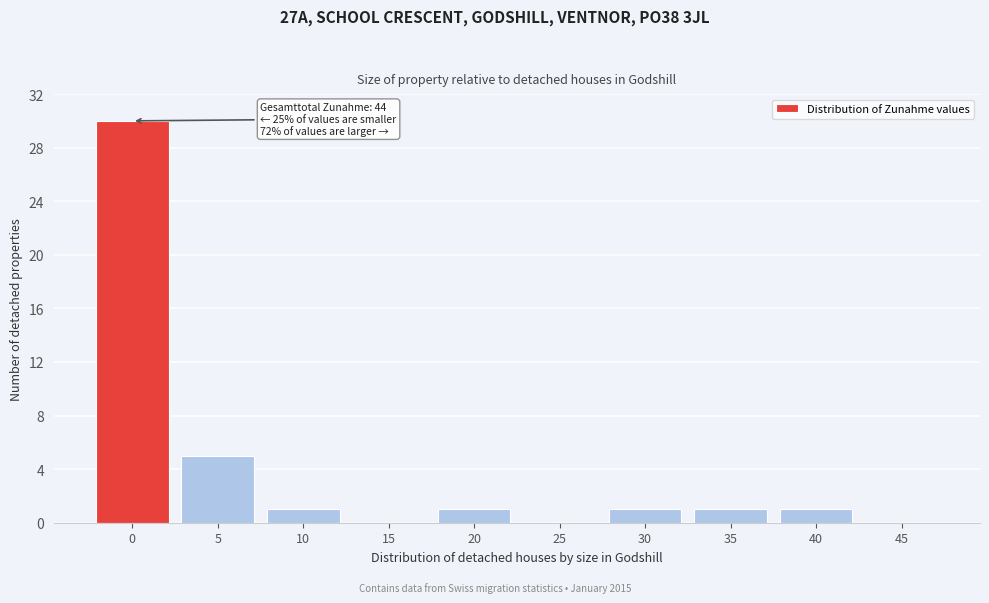

Reading left to right, what are all the values shown in this chart?

0=30	5=5	10=1	15=0	20=1	25=0	30=1	35=1	40=1	45=0